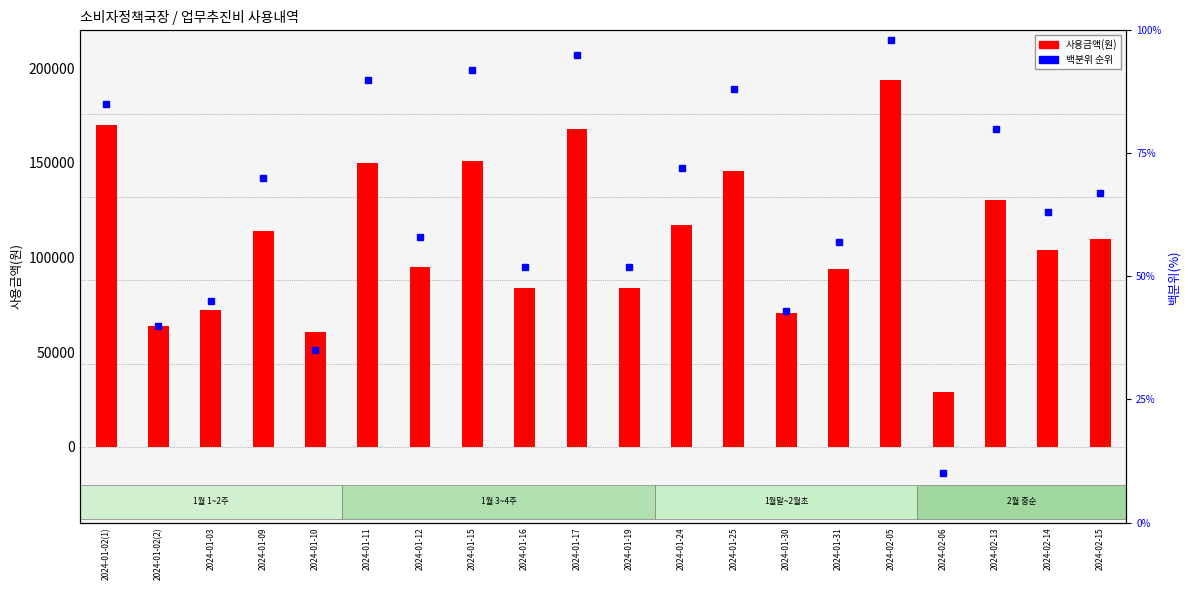

Reading left to right, extract all data points from this chart.

170000	64000	72000	114000	60500	149900	95000	151000	84000	167800	84000	117000	145900	70800	94000	194000	29000	130300	104000	110000